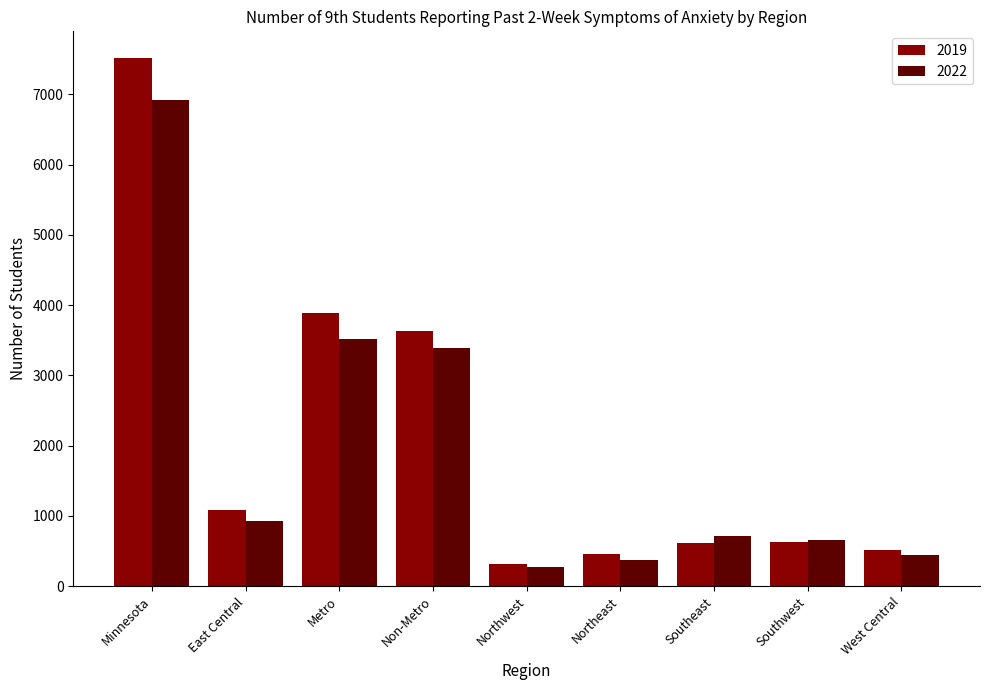

What is the total value across all series at Northwest?

597